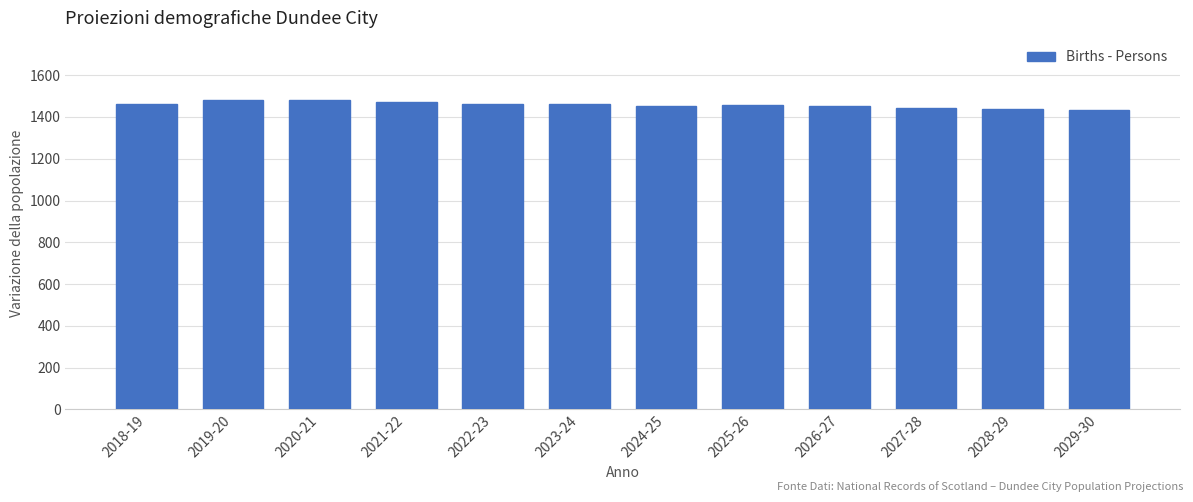

What is the label of the 7th bar from the right?

2023-24